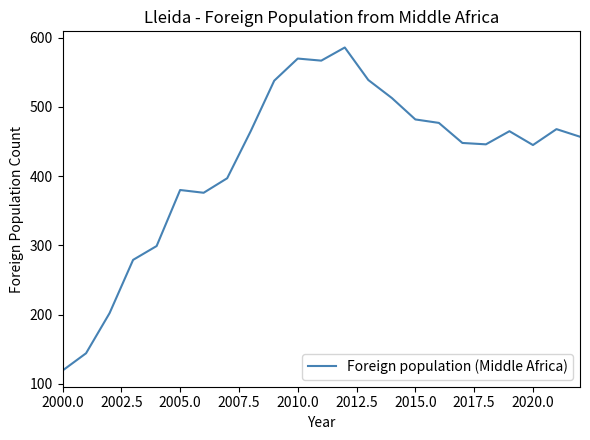

What is the greatest value displayed?

586